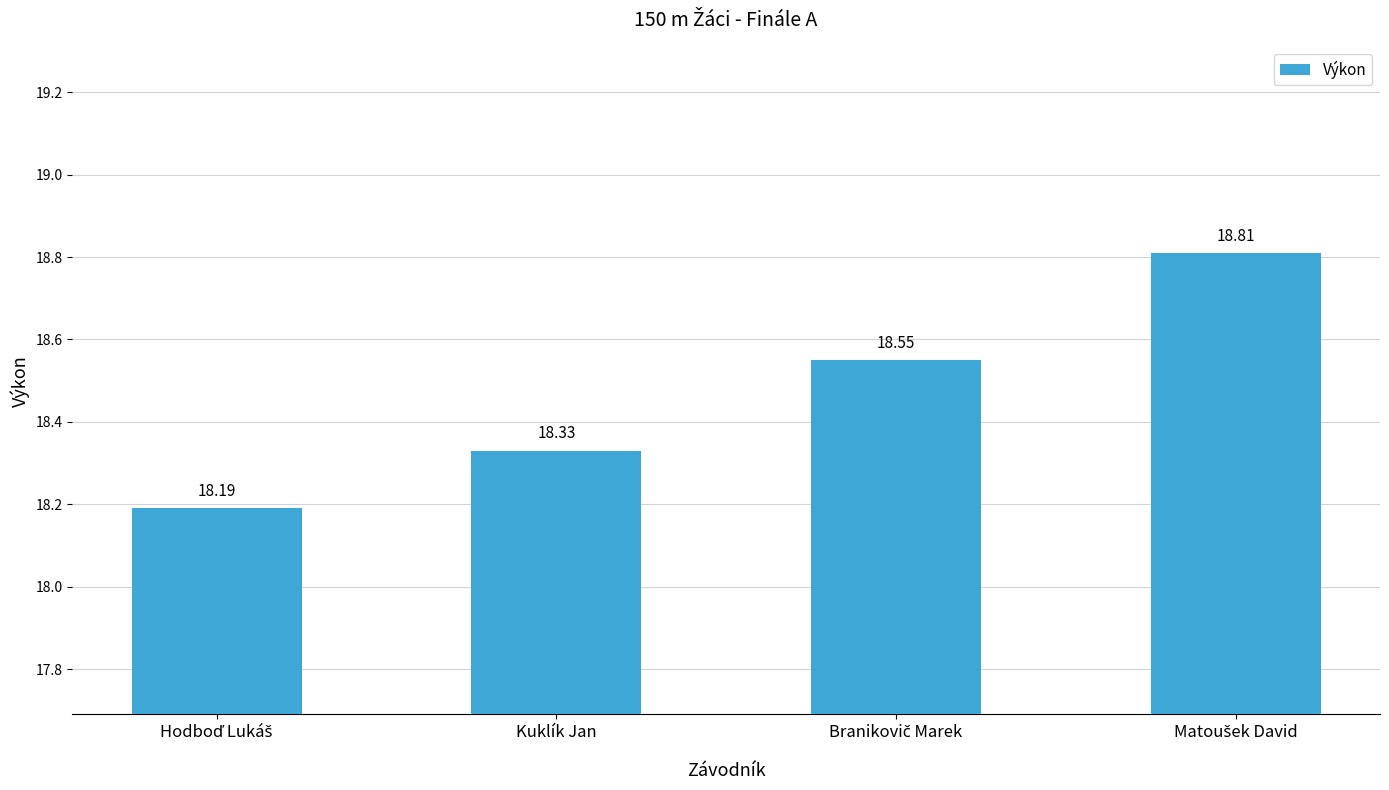

What is the label of the 3rd bar from the right?

Kuklík Jan